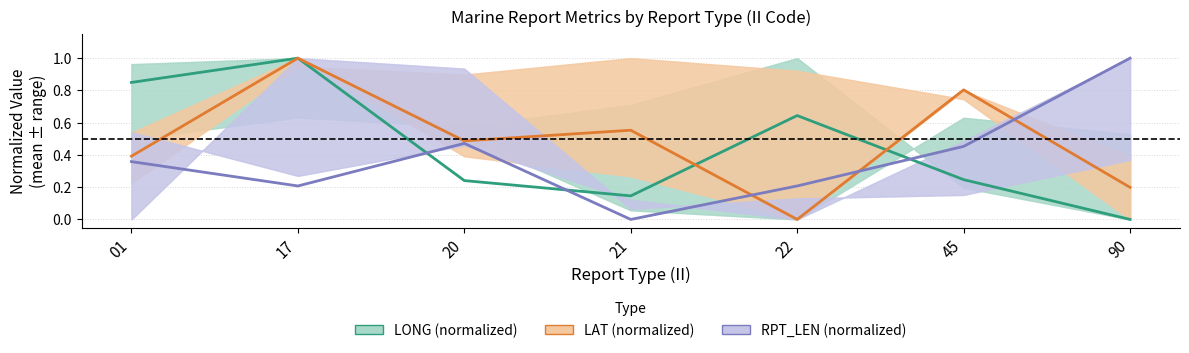

What are all the series names shown in the legend?

LONG (normalized), LAT (normalized), RPT_LEN (normalized)